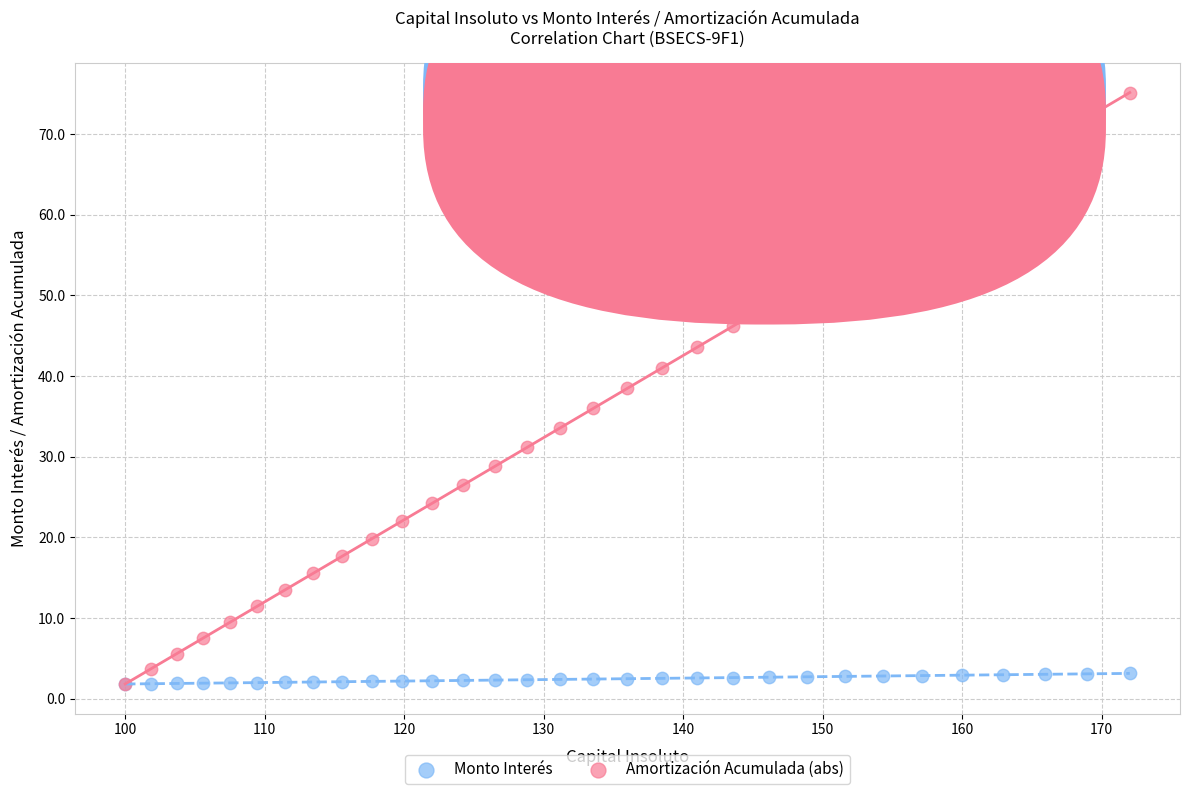

Which series reaches the maximum Y coordinate?

Amortización Acumulada (abs)